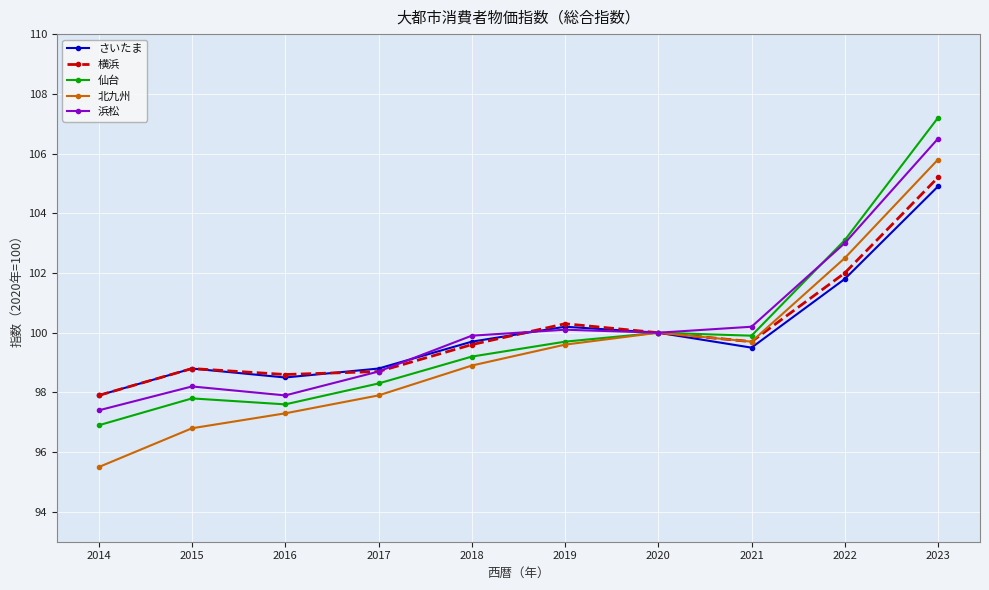

Does the chart display data point markers on the line(s)?

Yes